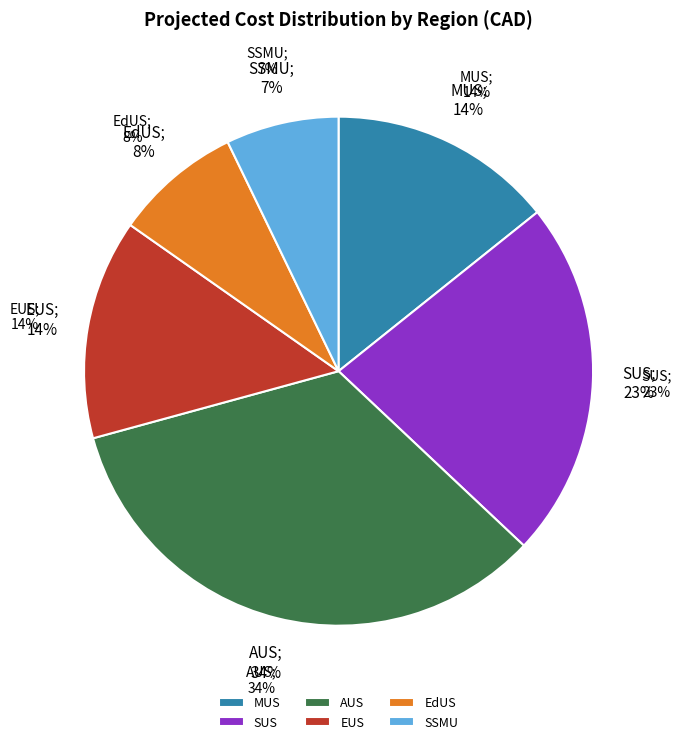

What is the change in value from EUS to EdUS?

-143.2